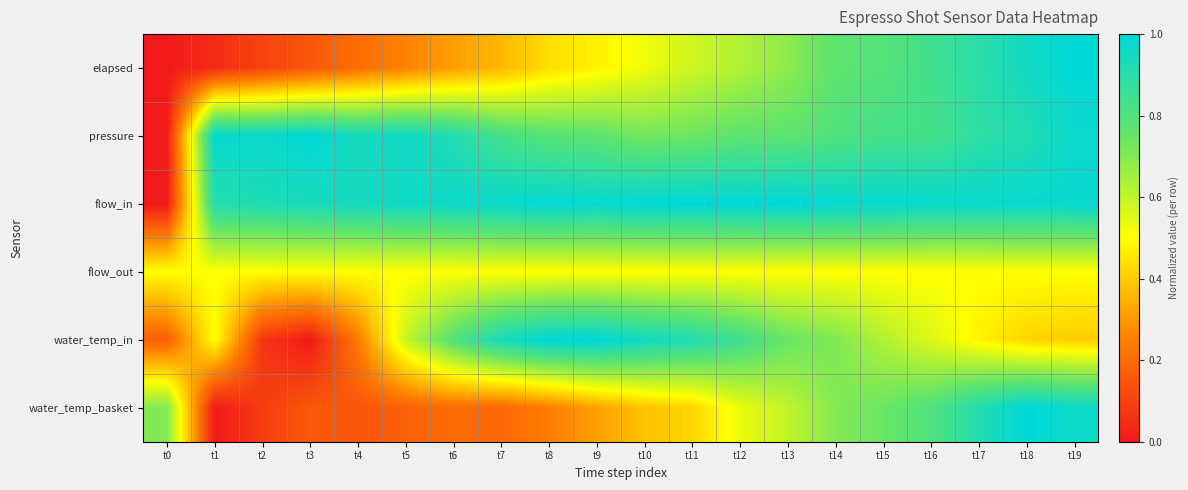

Between t15 and t9, which is larger?

t15